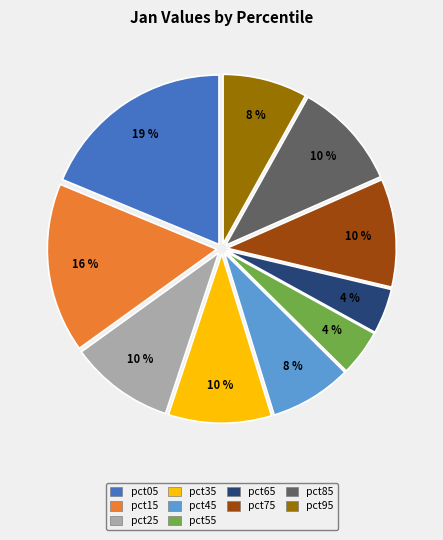

Which slice is the largest?

pct05